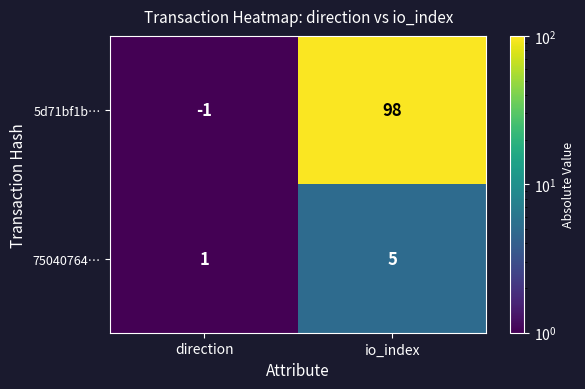

The 5d71bf1b… series shows 98 at io_index. True or false?

True